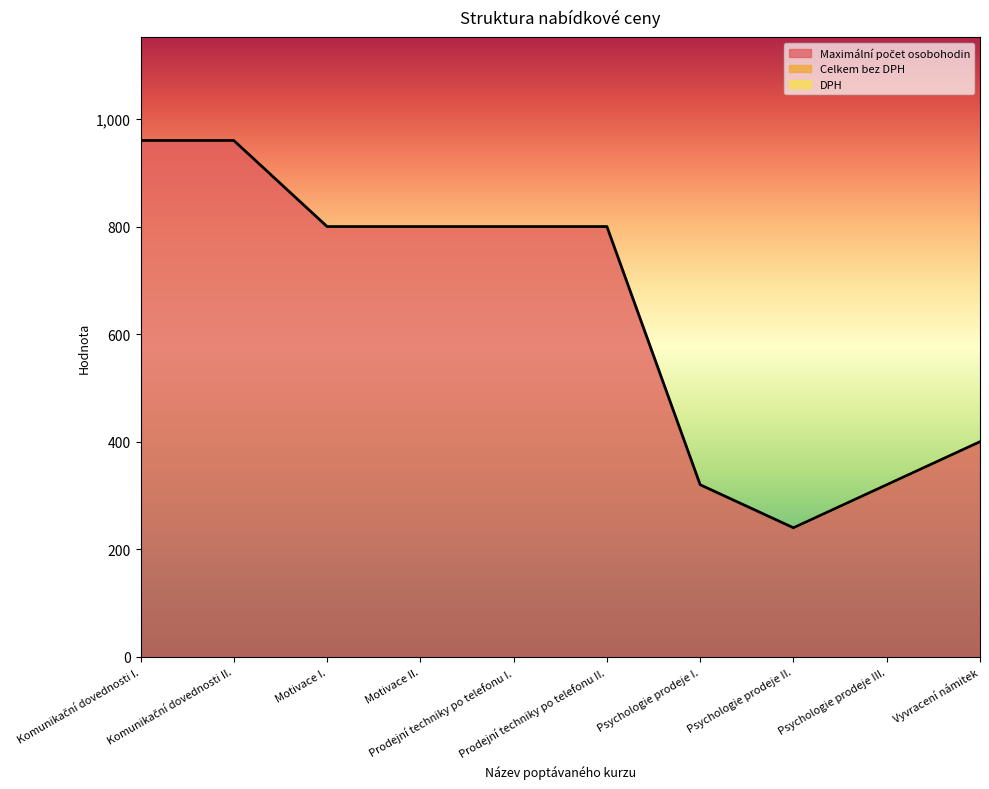

Is the value of Celkem bez DPH at Prodejní techniky po telefonu I. greater than the value of DPH at Psychologie prodeje II.?

No